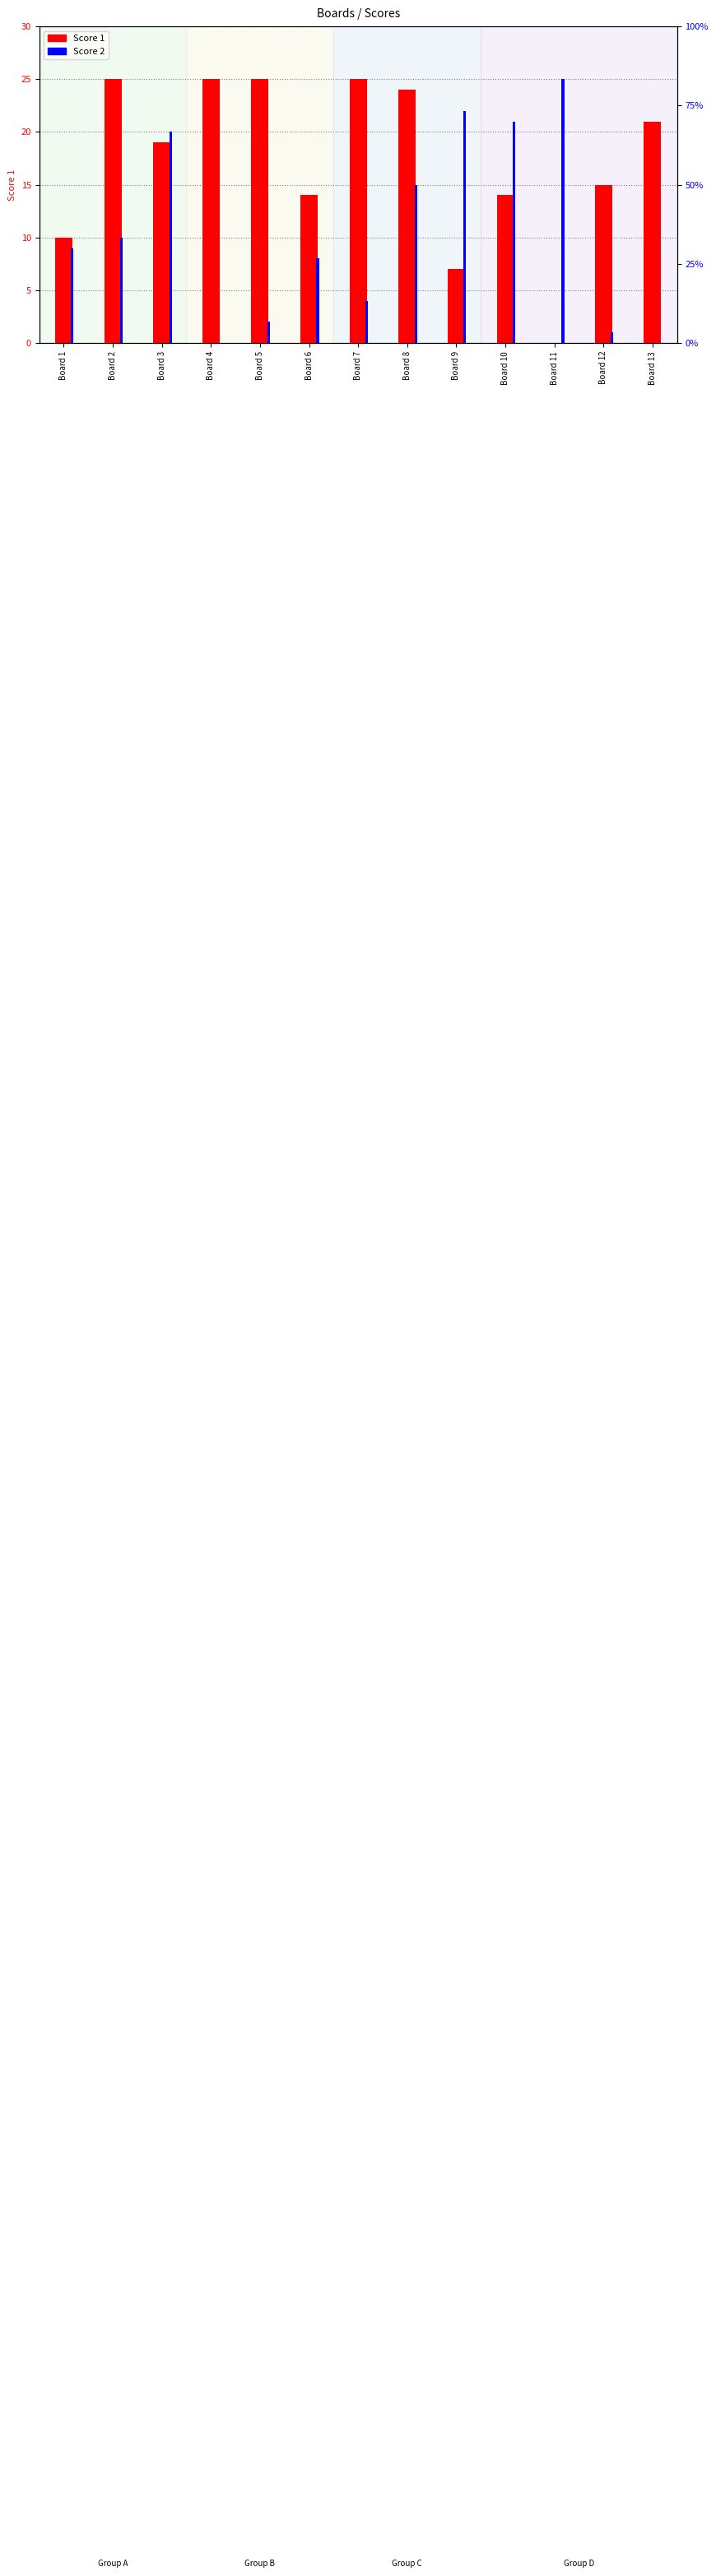

Where is Score 1 nearest to the value 12?

Board 1